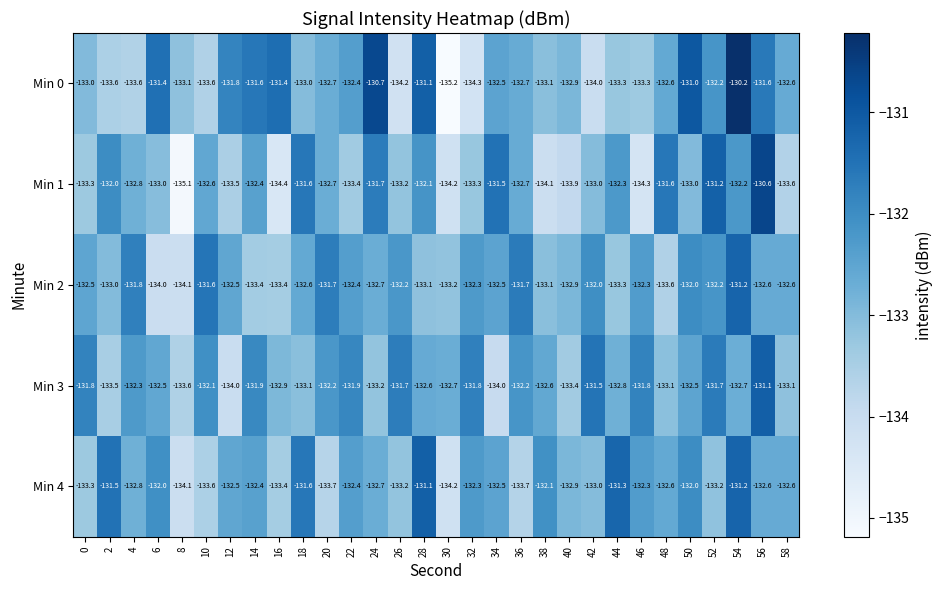

The value of Min 2 at 52 is -77.8. True or false?

False